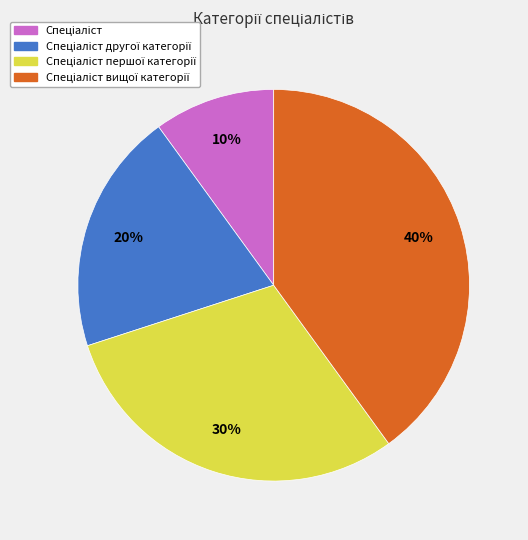

To the nearest percent, what is the average slice percentage?

25%